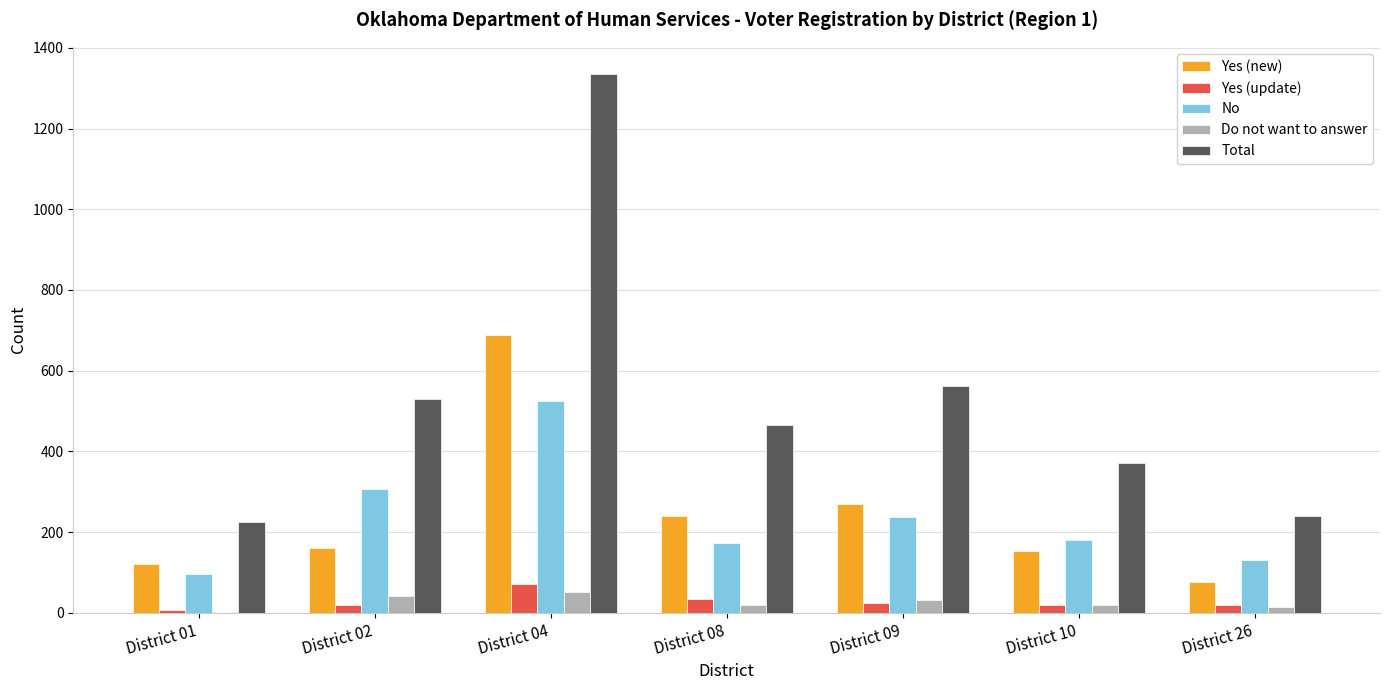

What is the total value across all series at District 09?

1124